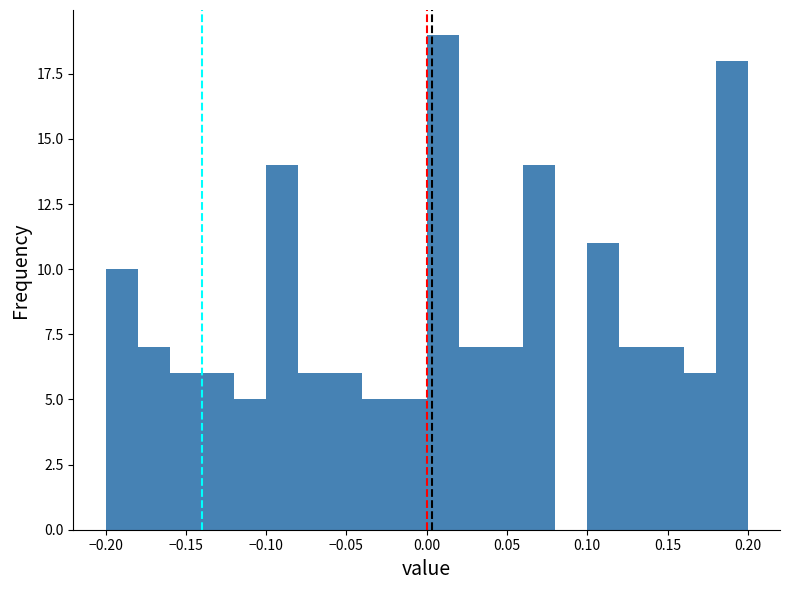

Reading left to right, list every bar in this chart as the range it spans on the x-axis followed by its height. The values are not printed on the chart, so give them approximately, as read against the axis.

-0.20 to -0.18: 10
-0.18 to -0.16: 7
-0.16 to -0.14: 6
-0.14 to -0.12: 6
-0.12 to -0.10: 5
-0.10 to -0.08: 14
-0.08 to -0.06: 6
-0.06 to -0.04: 6
-0.04 to -0.02: 5
-0.02 to 0.00: 5
0.00 to 0.02: 19
0.02 to 0.04: 7
0.04 to 0.06: 7
0.06 to 0.08: 14
0.08 to 0.10: 0
0.10 to 0.12: 11
0.12 to 0.14: 7
0.14 to 0.16: 7
0.16 to 0.18: 6
0.18 to 0.20: 18